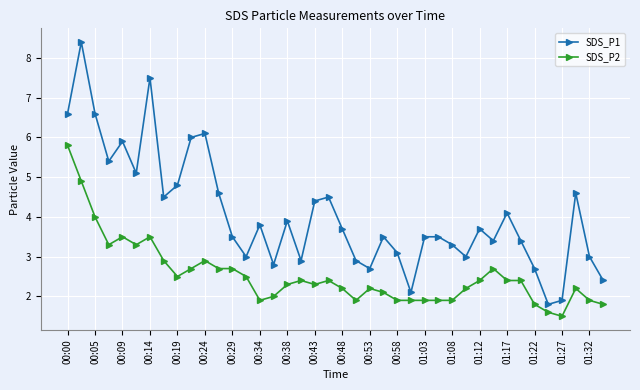

True or false: SDS_P1 and SDS_P2 cross at least once.

False